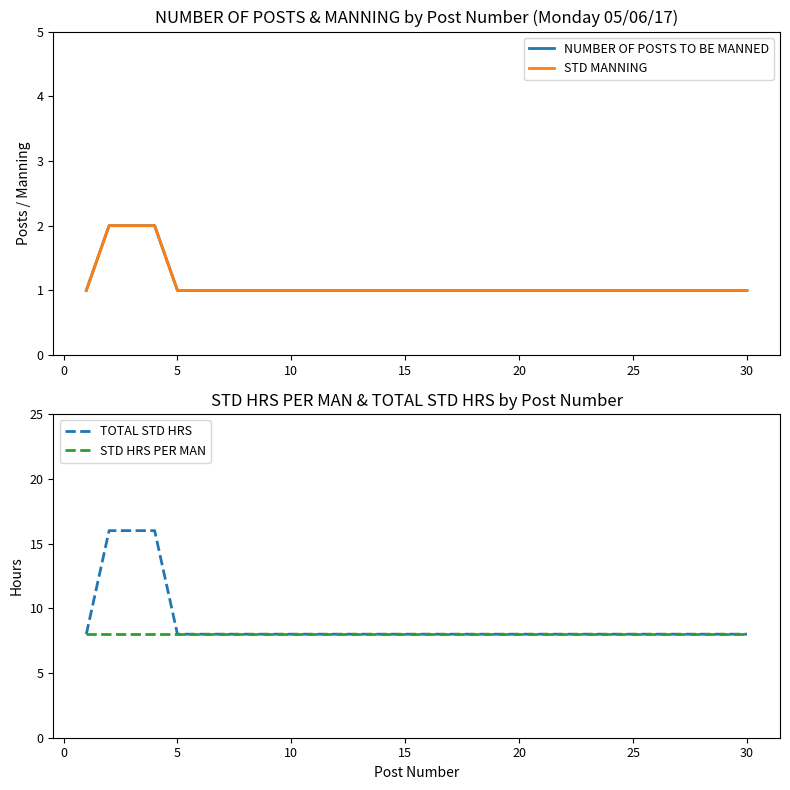

True or false: STD HRS PER MAN has a value of 3 at 20.

False